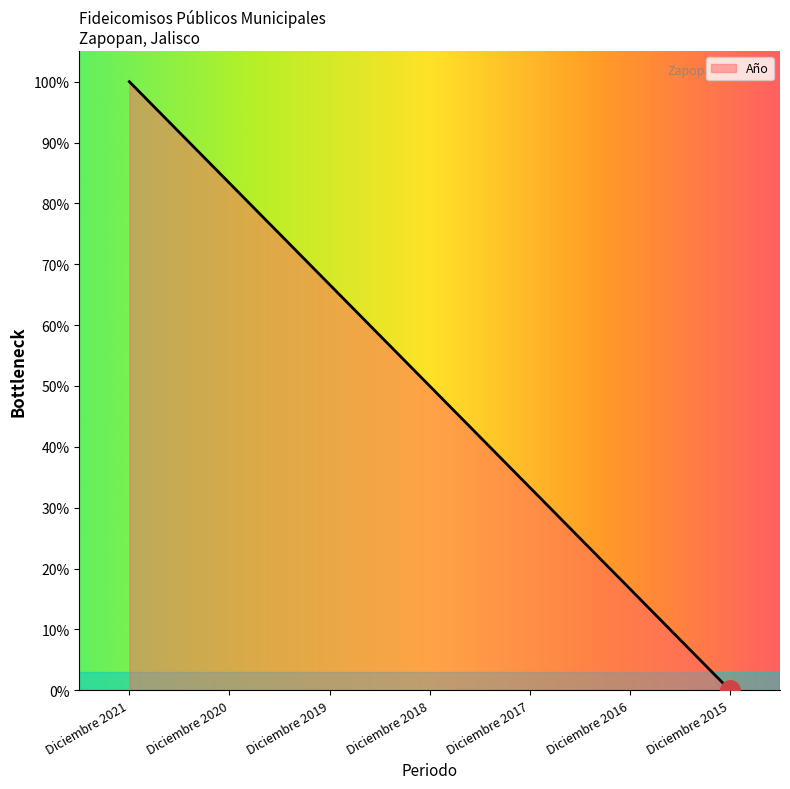

Count the number of data series in this chart.

1